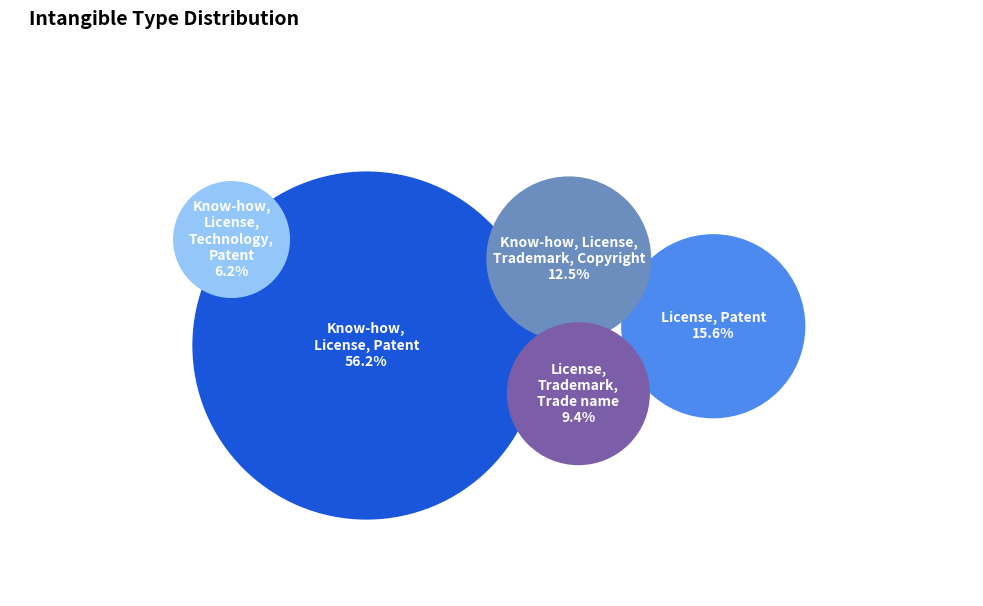

Count the number of slices in the pie.

5